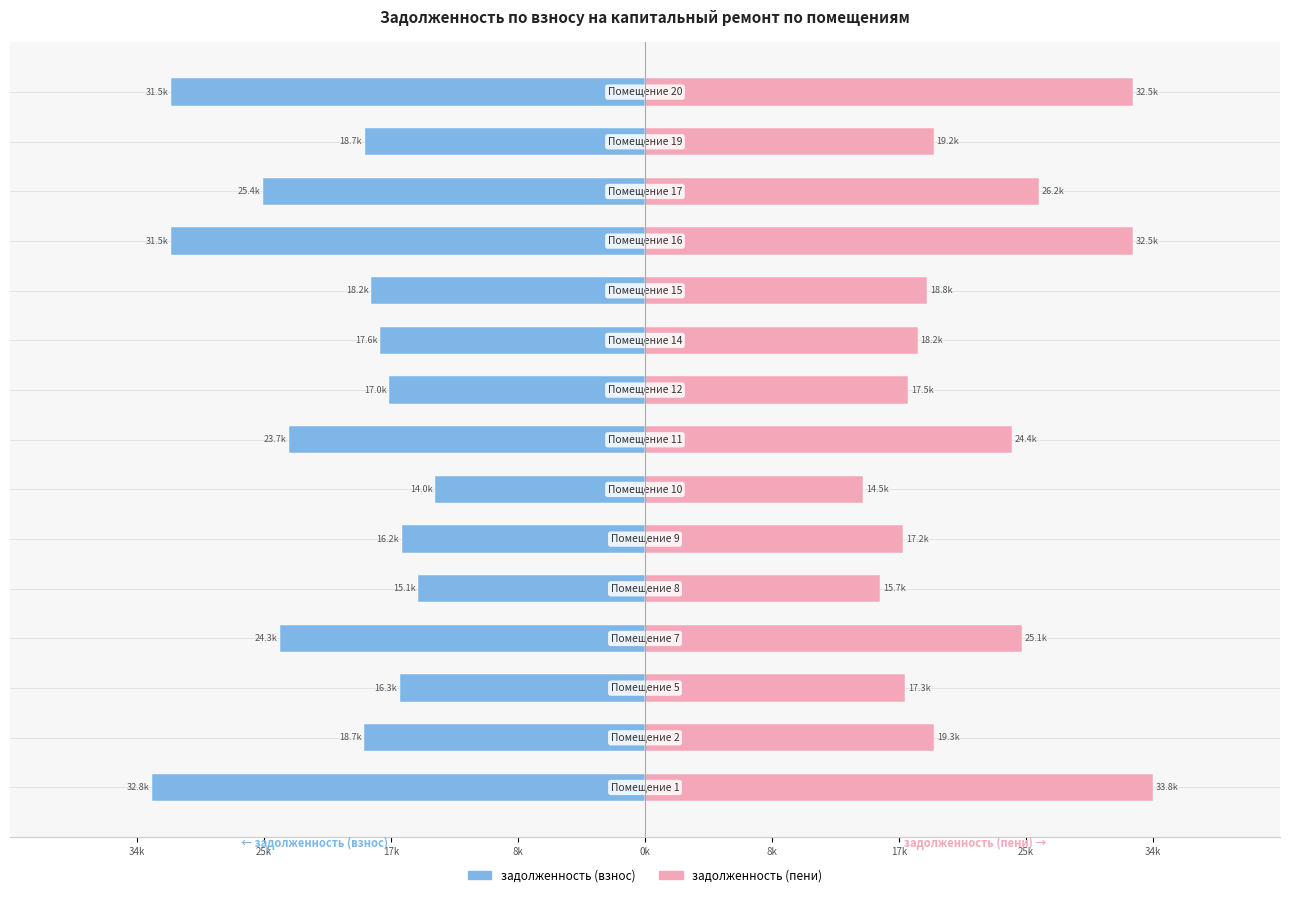

Reading left to right, what are all the values shown in this chart?

задолженность (взнос): -32808.2	-18682.5	-16323.1	-24326.8	-15105.2	-16202.0	-13977.1	-23694.8	-17011.7	-17619.2	-18226.8	-31532.5	-25420.3	-18652.2	-31532.5
задолженность (пени): 33812.6	19254.5	17321.9	25071.6	15659.5	17193.3	14525.8	24420.2	17532.5	18158.6	18784.8	32497.9	26198.5	19223.2	32497.9